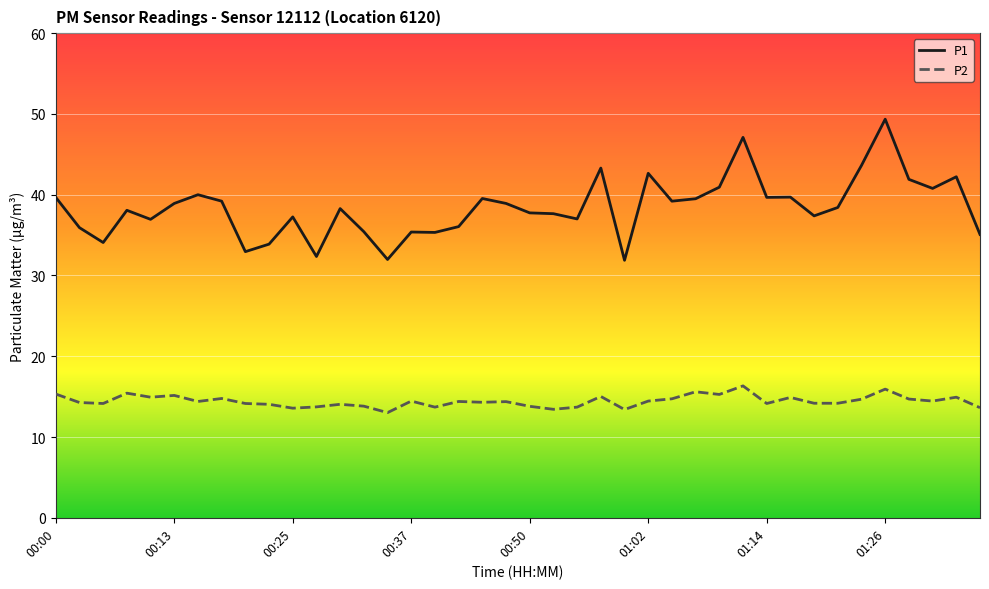

Count the number of data series in this chart.

2